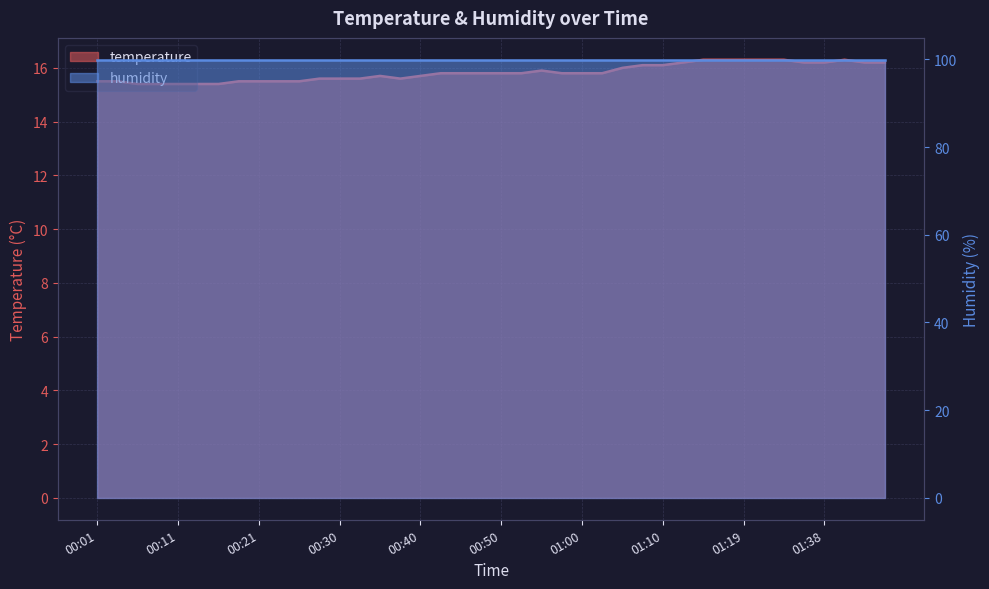

The chart shows a value of 16.3 at 01:30. True or false?

True